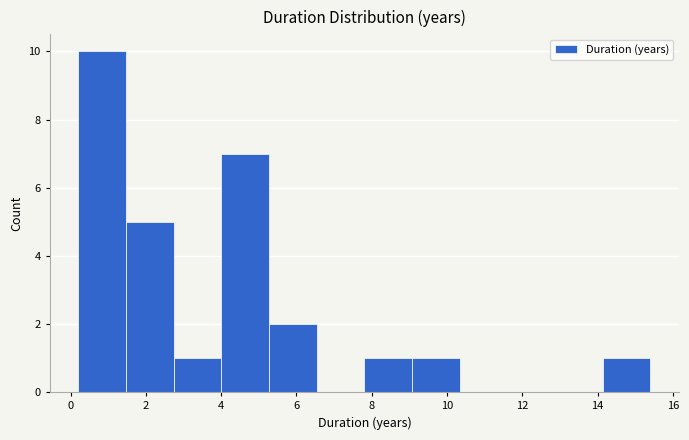

Reading left to right, transcribe this chart: for each bar, give the range it covers on the x-axis and its height. Neither the bar edges nor the heights are printed on the chart, so give them approximately, as read against the axes.

0.2 to 1.4: 10
1.4 to 2.8: 5
2.8 to 4.0: 1
4.0 to 5.2: 7
5.2 to 6.6: 2
6.6 to 7.8: 0
7.8 to 9.0: 1
9.0 to 10.4: 1
10.4 to 11.6: 0
11.6 to 12.8: 0
12.8 to 14.2: 0
14.2 to 15.4: 1